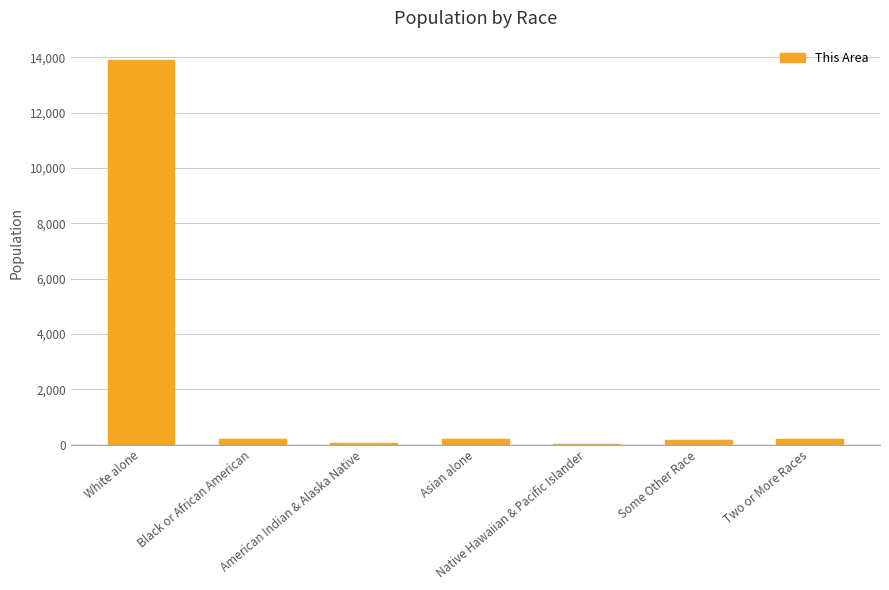

What is the greatest value displayed?

13910